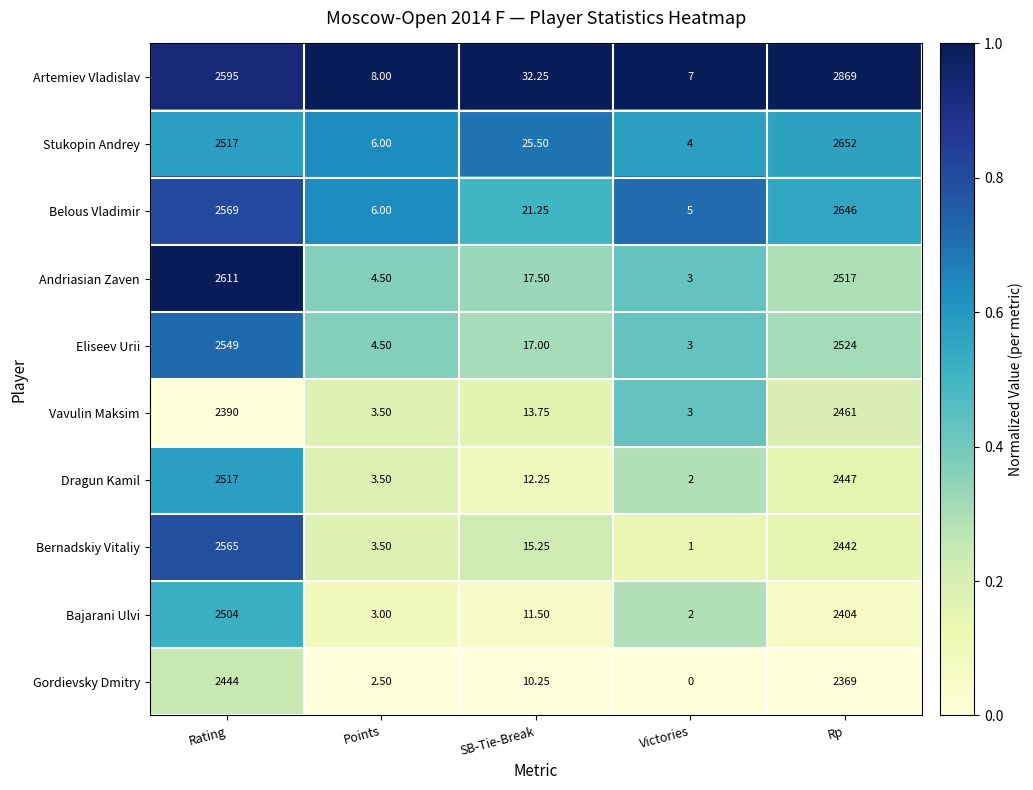

Is the value of Eliseev Urii at Victories greater than the value of Bajarani Ulvi at SB-Tie-Break?

No